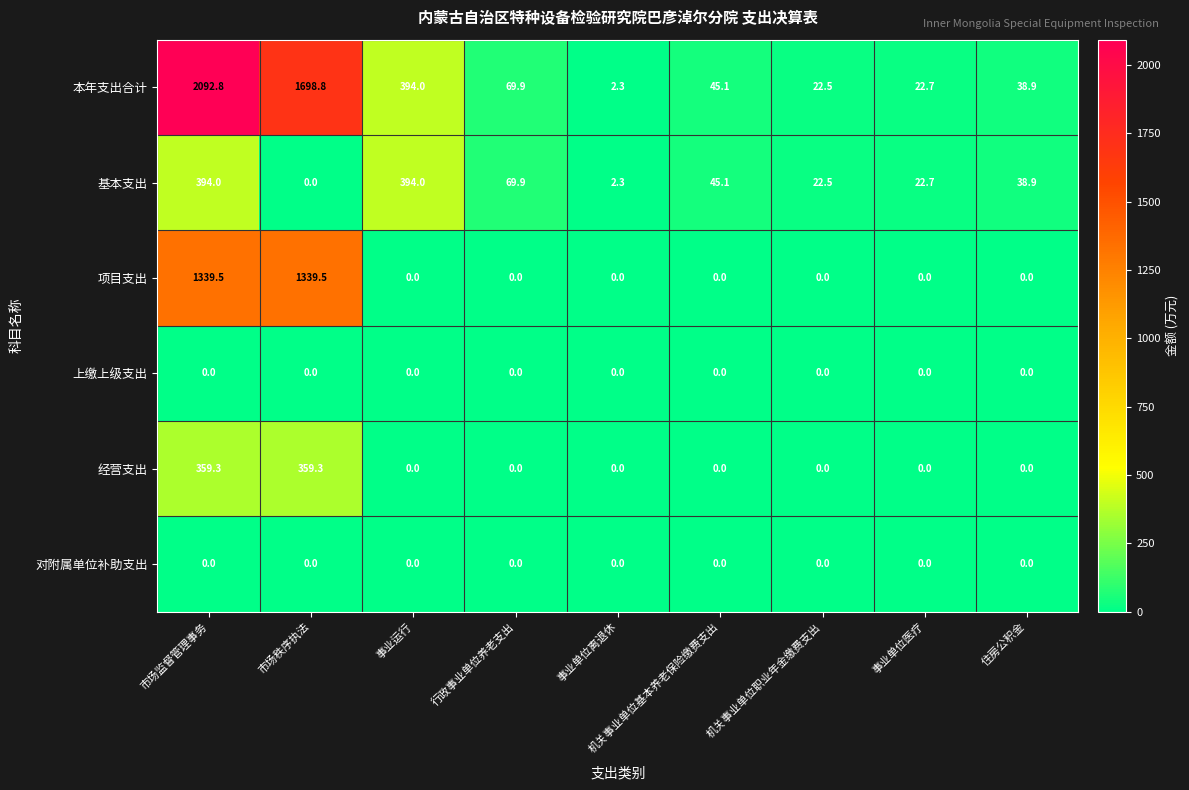

At which category is the sum across all series the highest?

市场监督管理事务